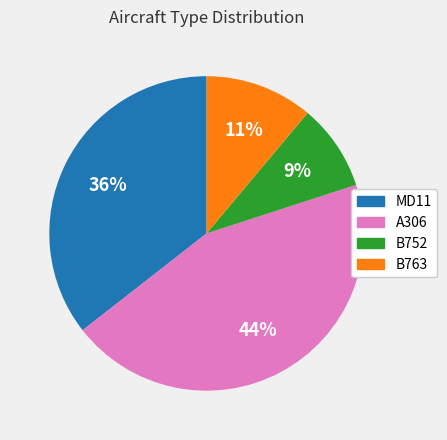

To the nearest percent, what is the difference between the B752 and B763 slice percentages?

2%